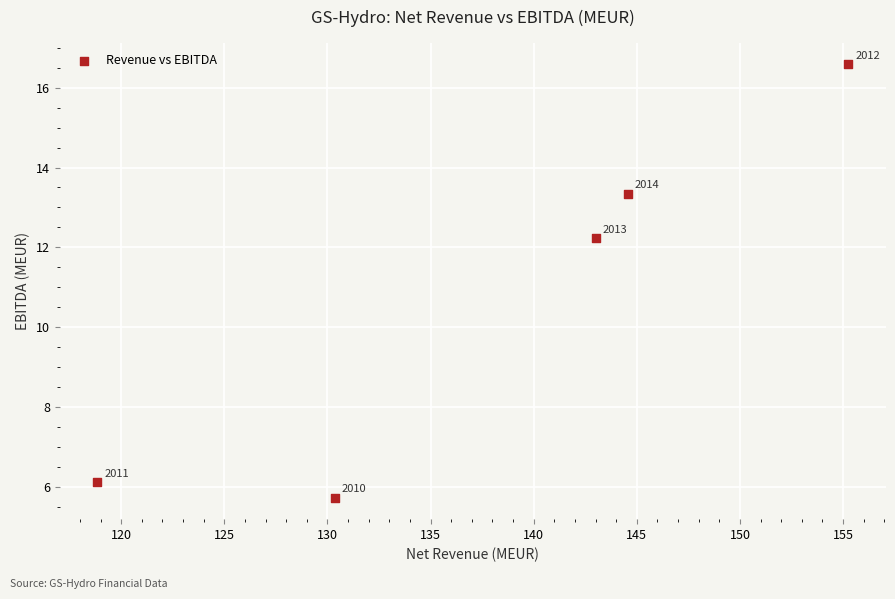

What is the average Y value?

10.8